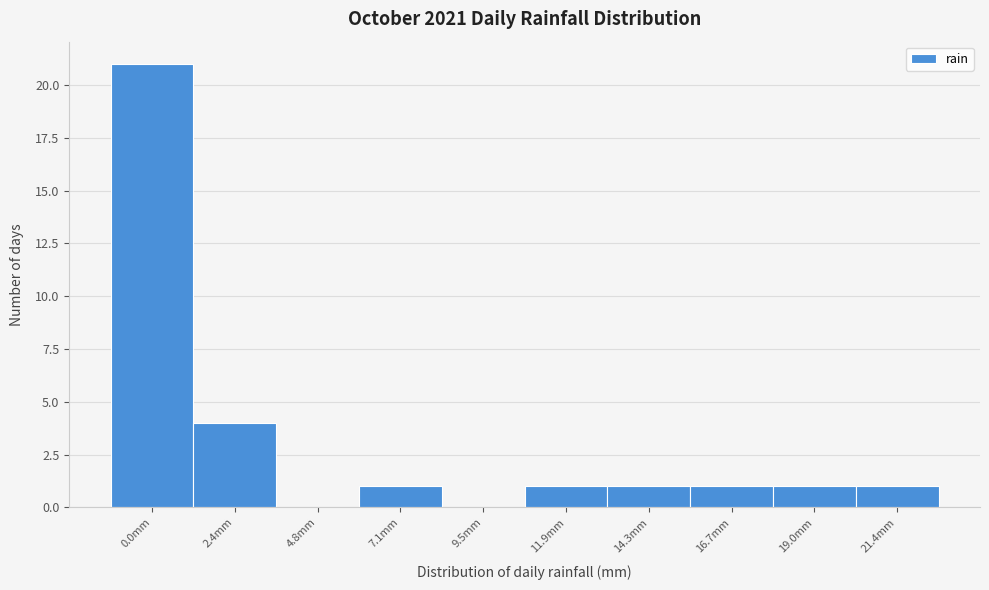

Reading right to left, transcribe all the data shown in this chart.

21.4mm=1	19.0mm=1	16.7mm=1	14.3mm=1	11.9mm=1	9.5mm=0	7.1mm=1	4.8mm=0	2.4mm=4	0.0mm=21